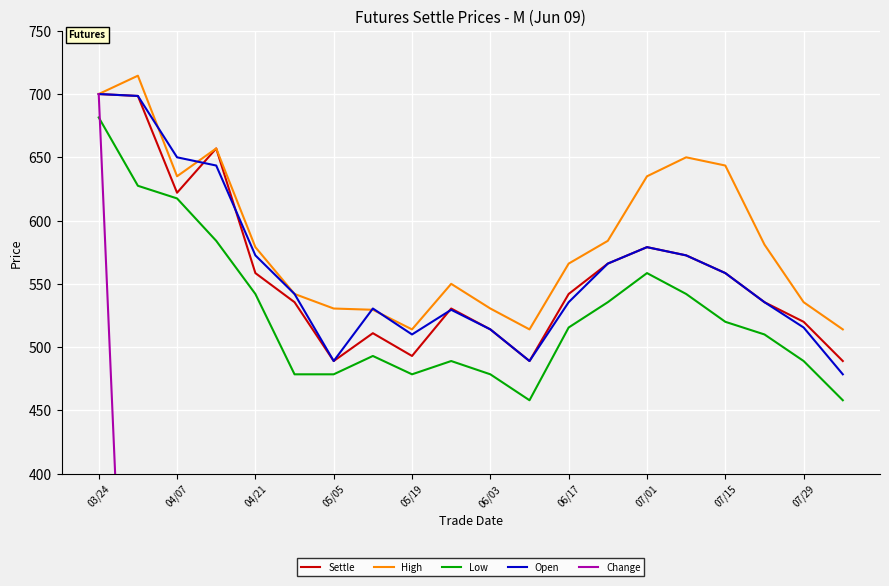

Does the chart display data point markers on the line(s)?

No